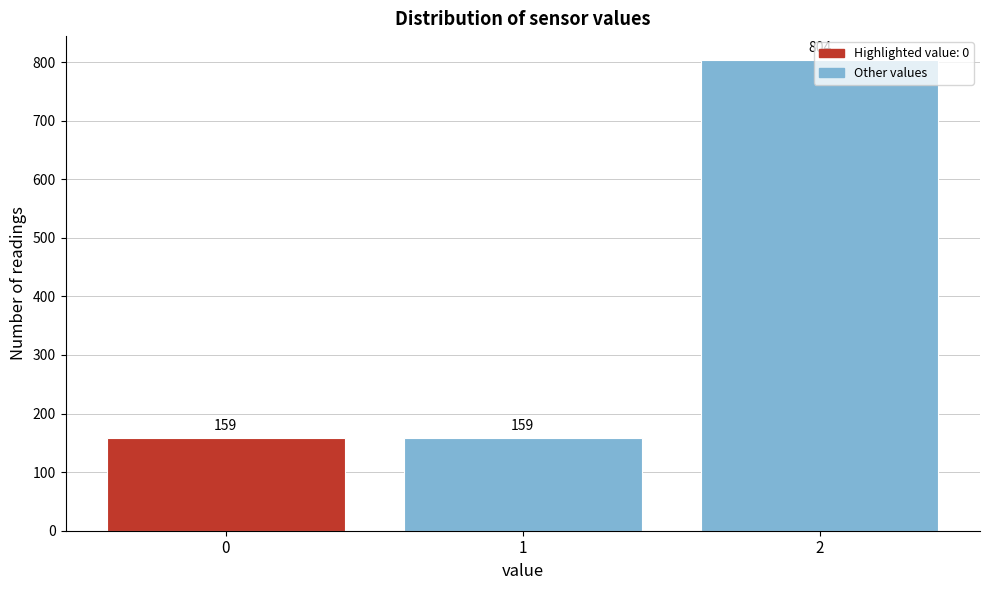

What is the change in value from 1 to 2?

+645